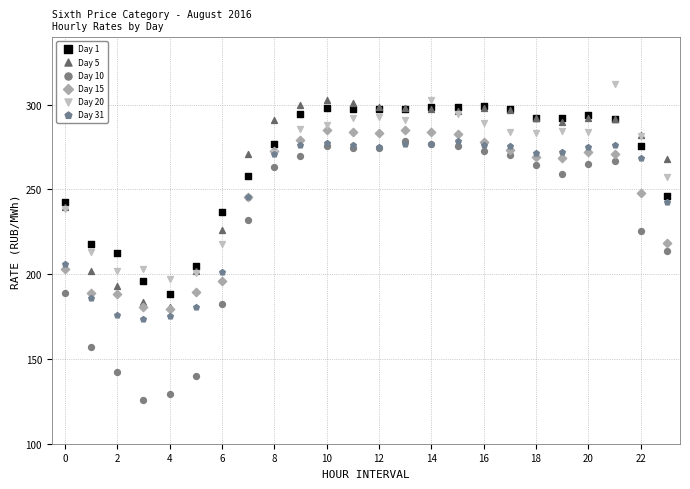

What are all the series names shown in the legend?

Day 1, Day 5, Day 10, Day 15, Day 20, Day 31